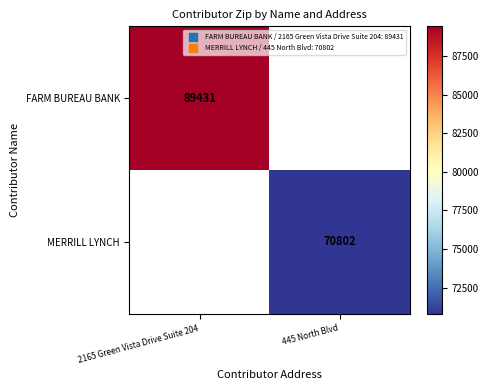

True or false: MERRILL LYNCH has a value of 70802 at 445 North Blvd.

True